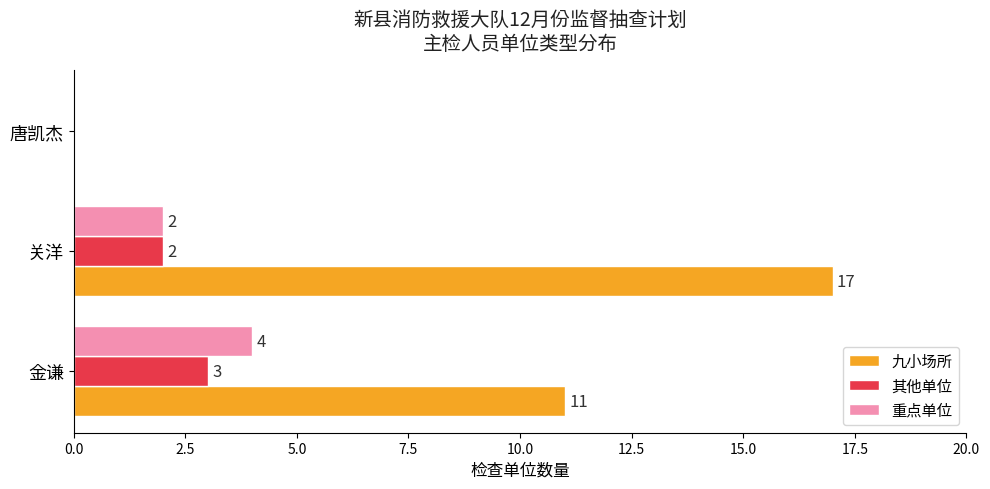

What is the highest value of the 九小场所 series?

17